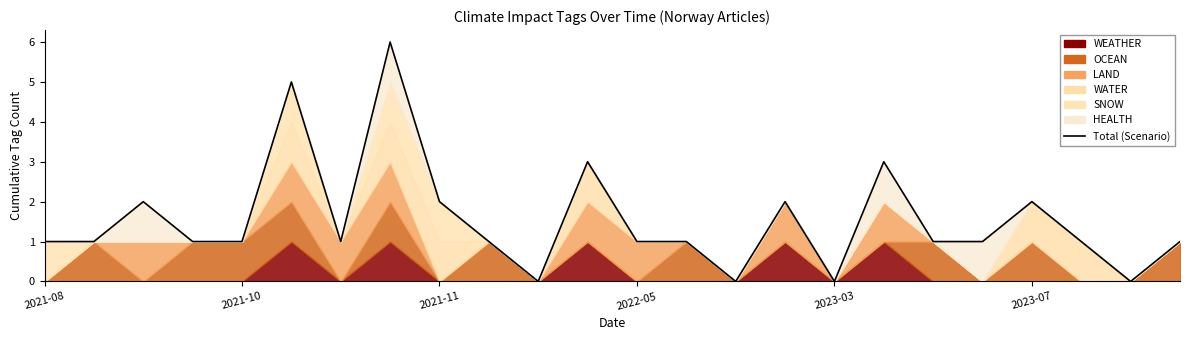

What is the value of the 10th point from the left?

1